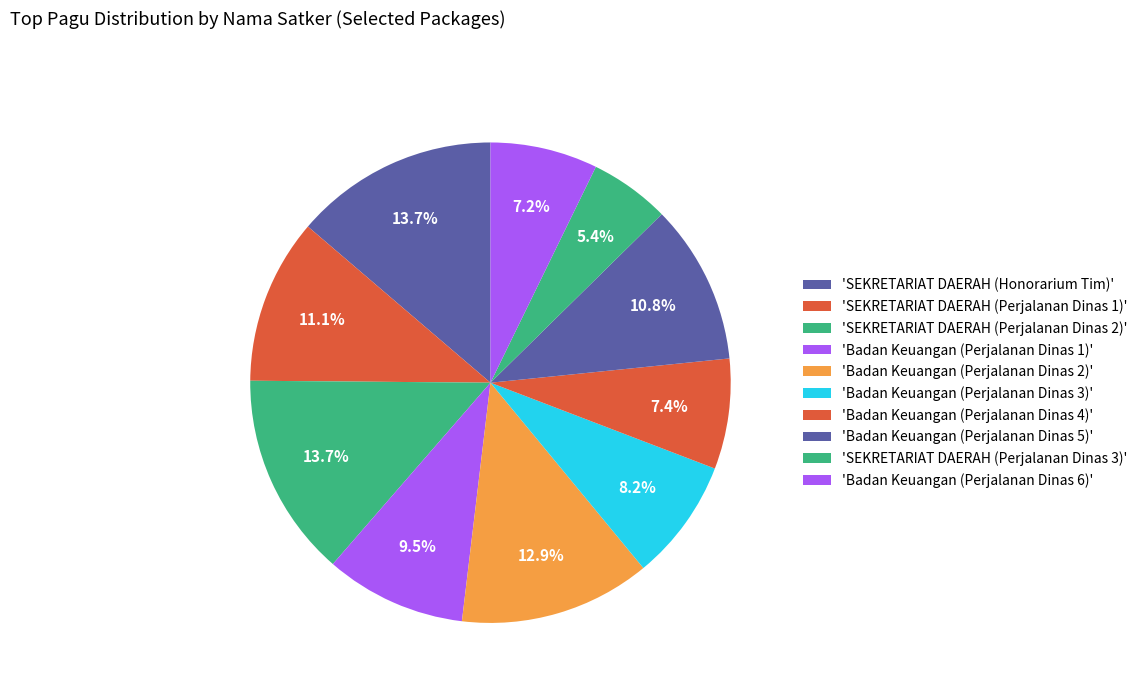

To the nearest percent, what is the difference between the largest and smallest slice percentages?

8%